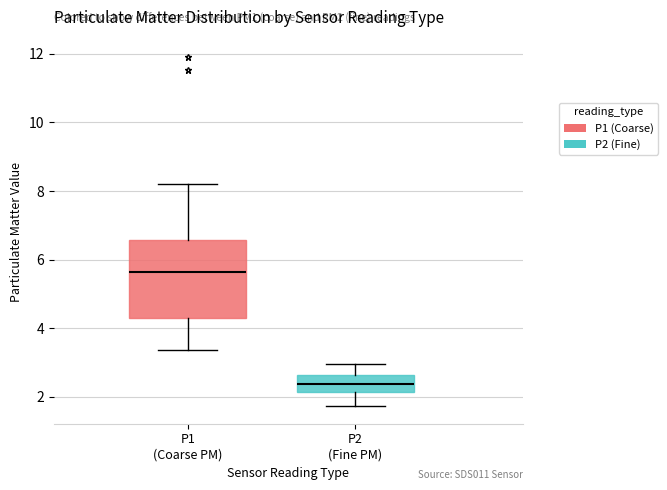

Comparing the boxes themselves (not the whiskers), which one is the tallest?

P1 (Coarse PM)